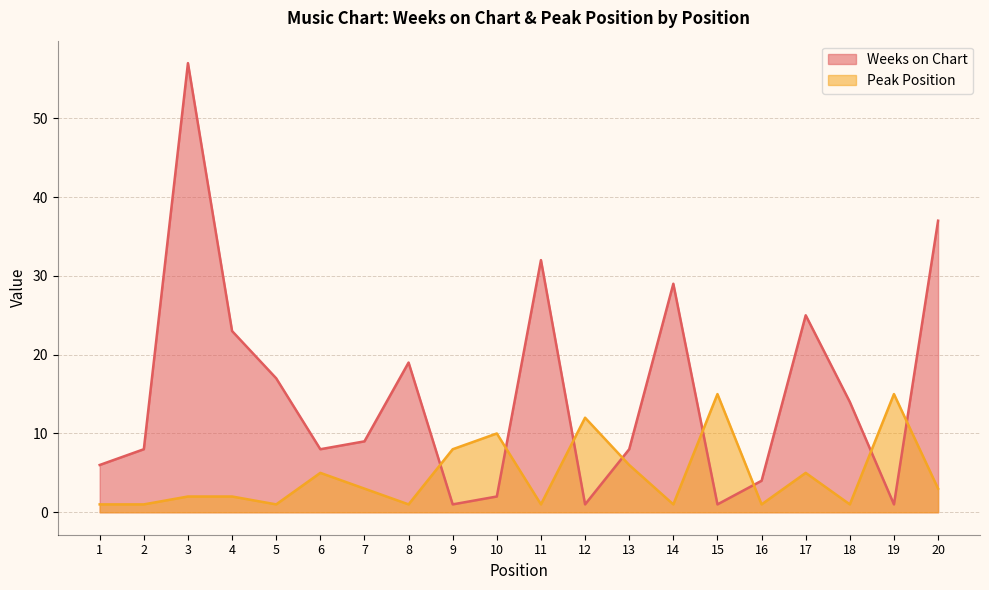

At which label is Weeks on Chart closest to 29?

14